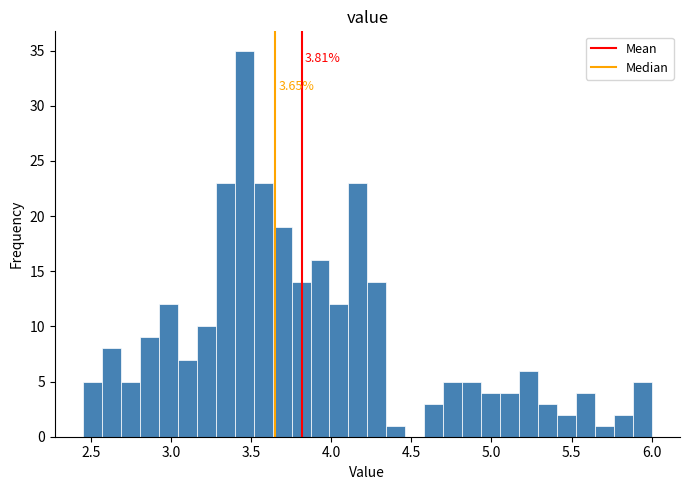

Read against the x-axis, roughly where is the centre of the tallest bar?

3.45